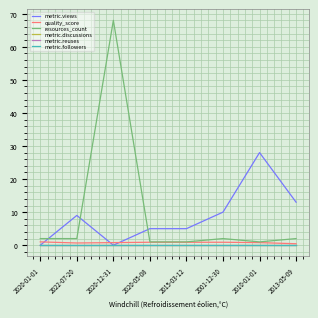

At 2020-05-08, list the series in order from smallest to largest.

metric.discussions, metric.reuses, metric.followers, quality_score, resources_count, metric.views